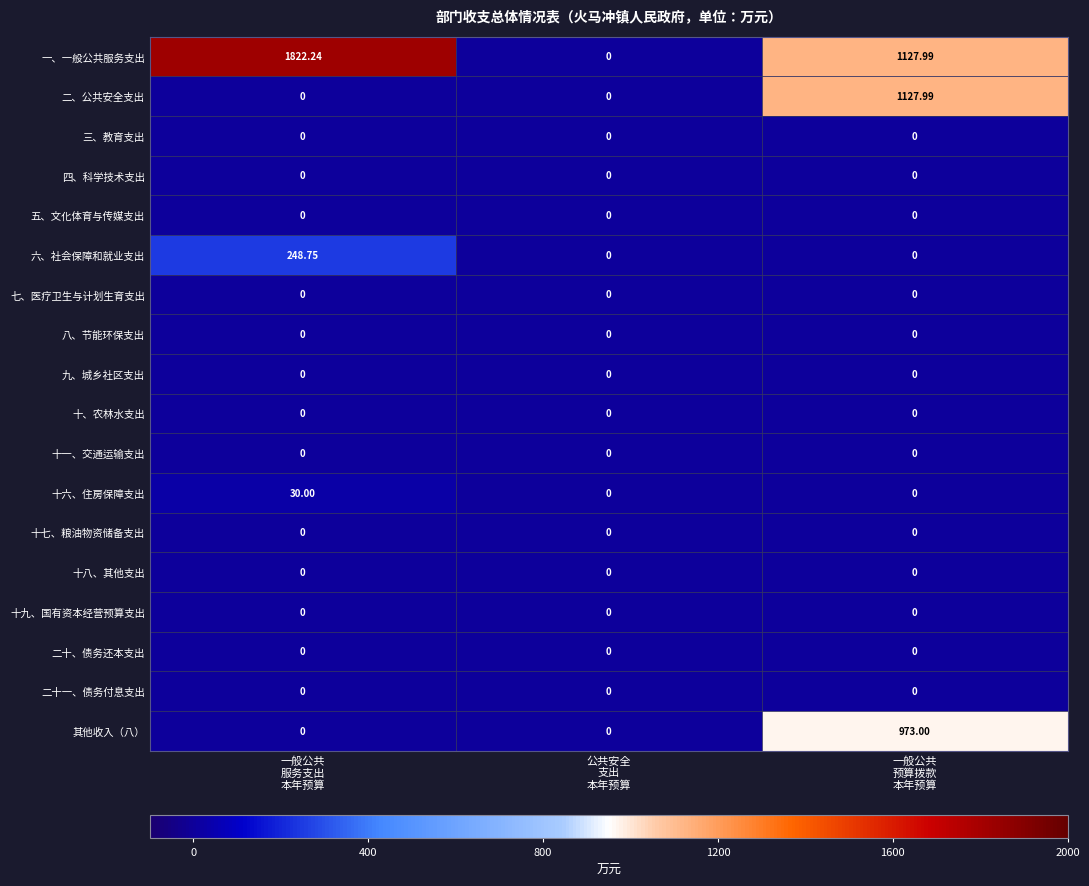

Which series has the largest range (max minus min)?

一、一般公共服务支出